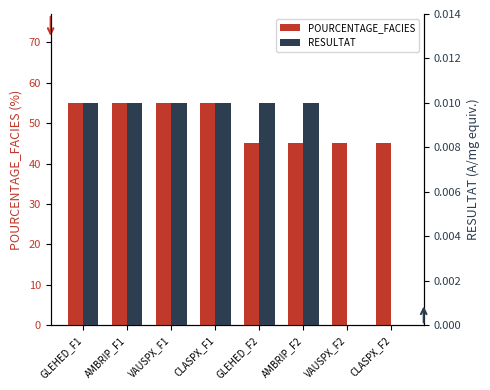

At which label does RESULTAT reach its peak?

GLEHED_F1